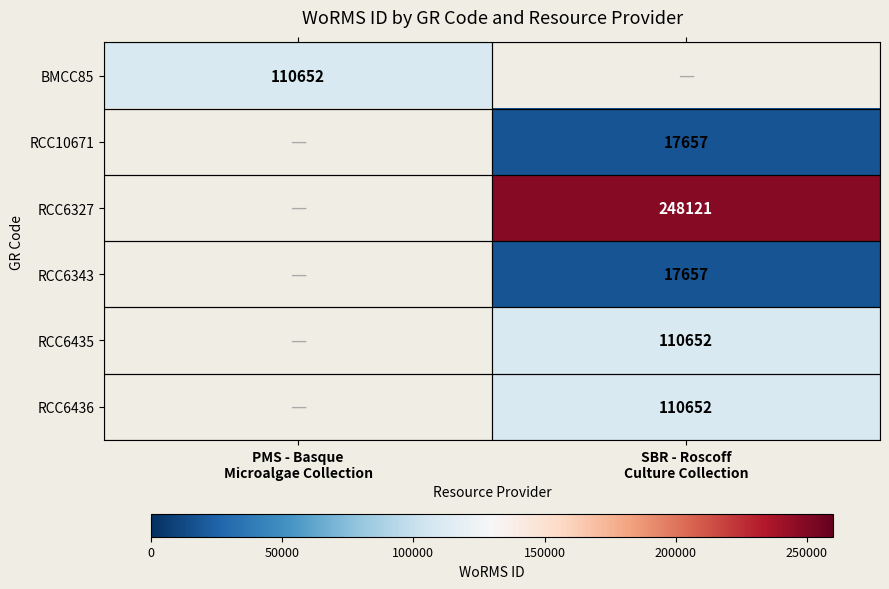

How many data points does each series have?

2